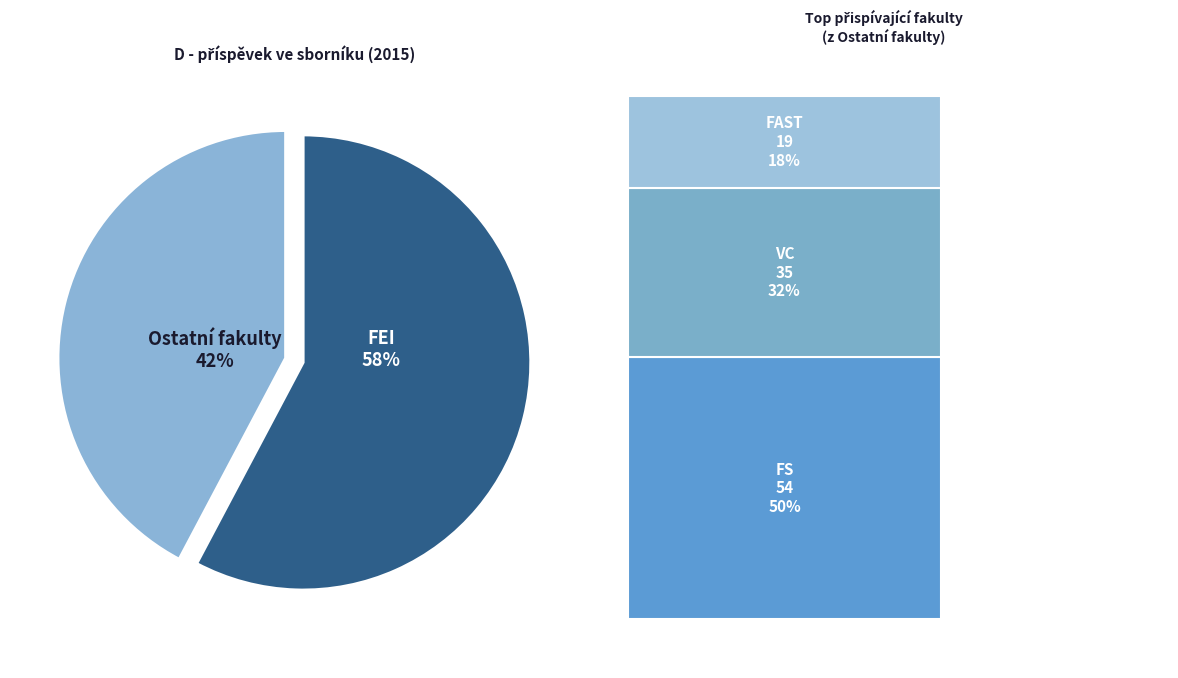

How many slices are in this pie chart?

2